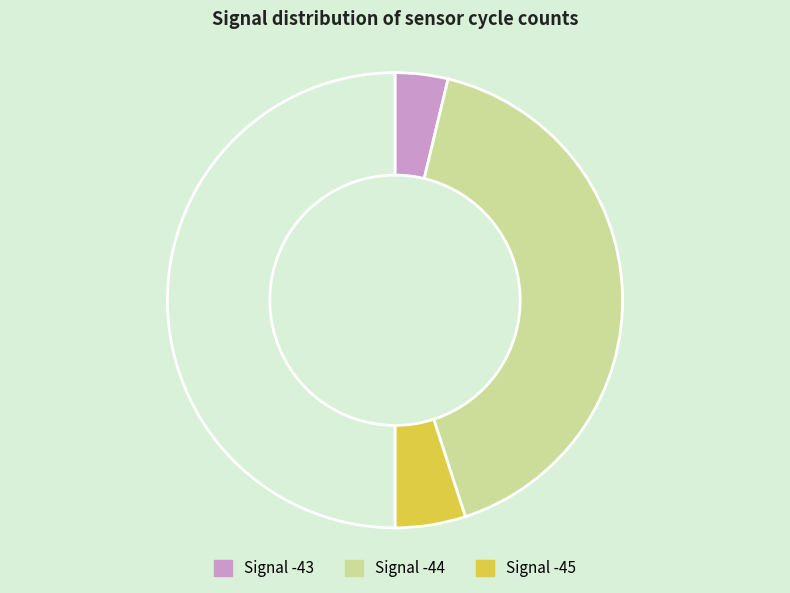

Is there any slice that represents more than half of the pie?

No